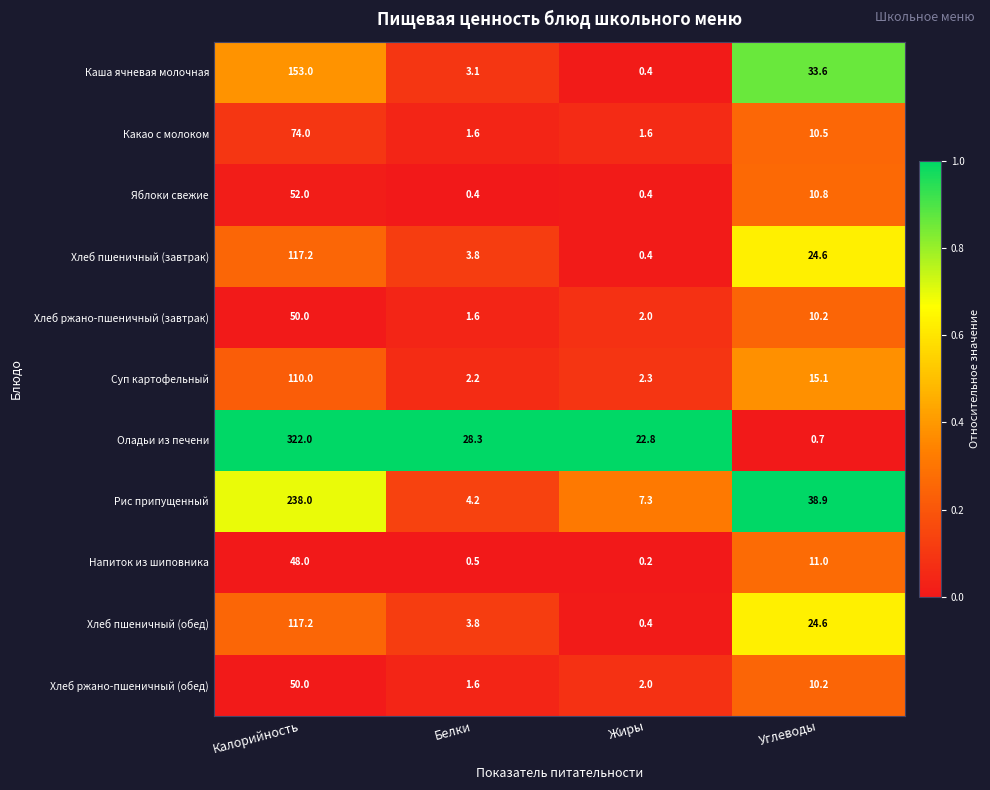

What is the difference between the Хлеб пшеничный (обед) values at Жиры and Калорийность?

116.8